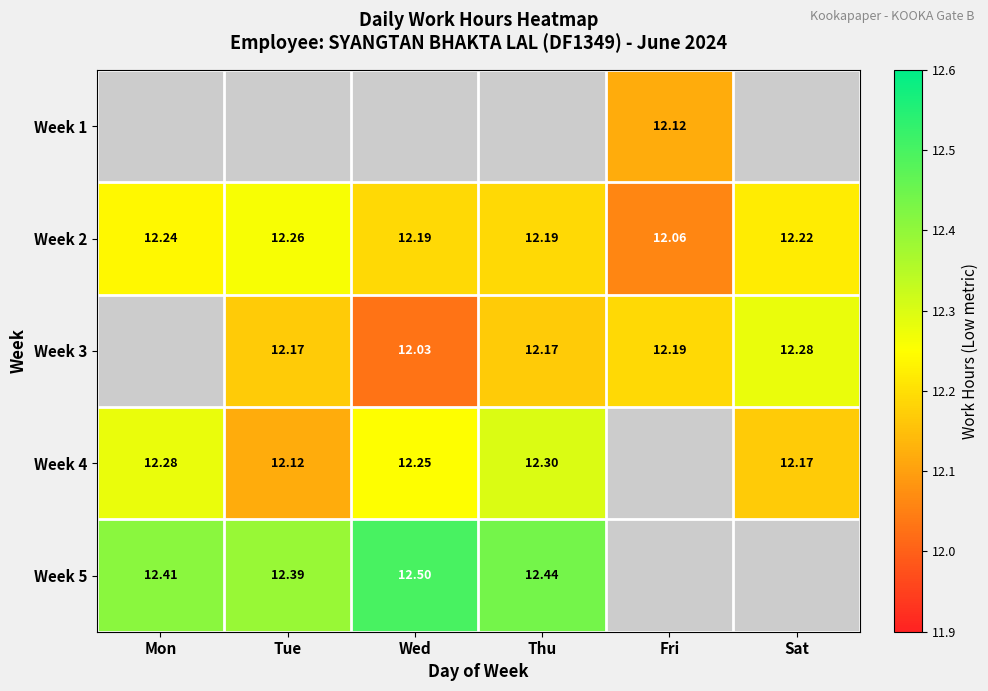

True or false: Week 3 has a value of 7.1 at Tue.

False